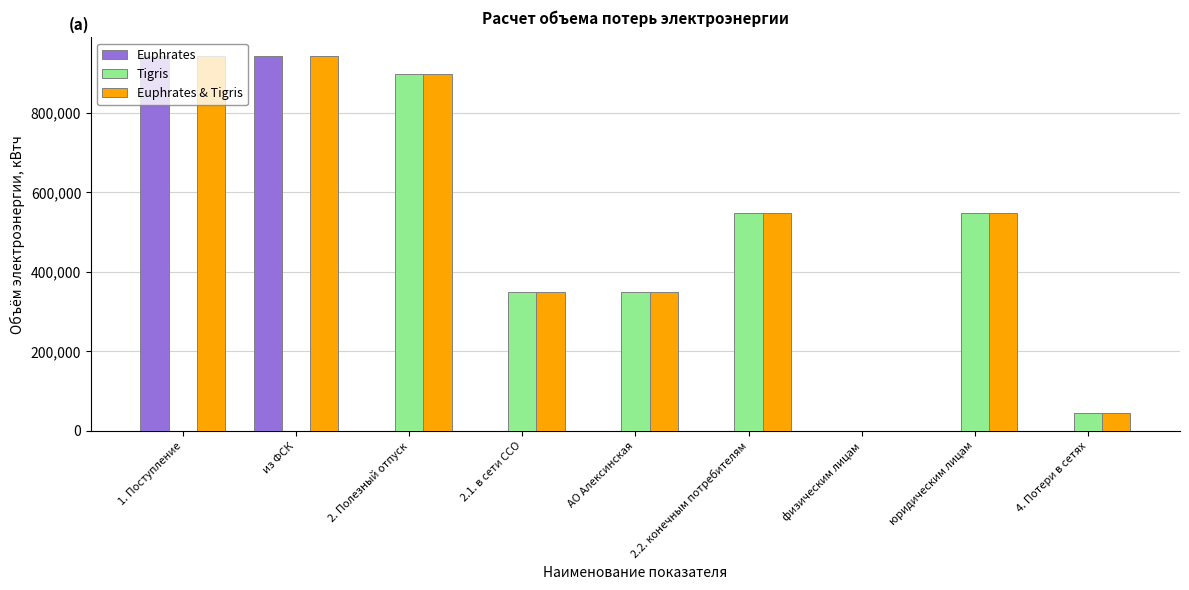

Count the number of categories in the chart.

9